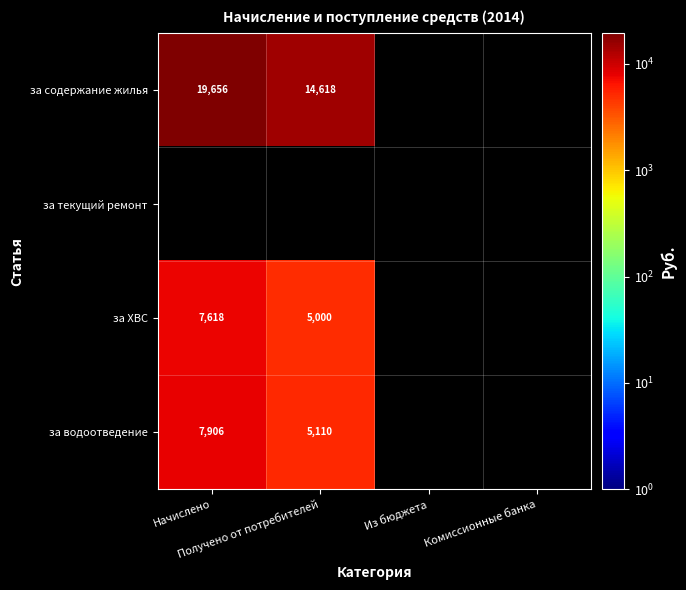

True or false: за ХВС has a value of 7618.1 at Начислено.

True